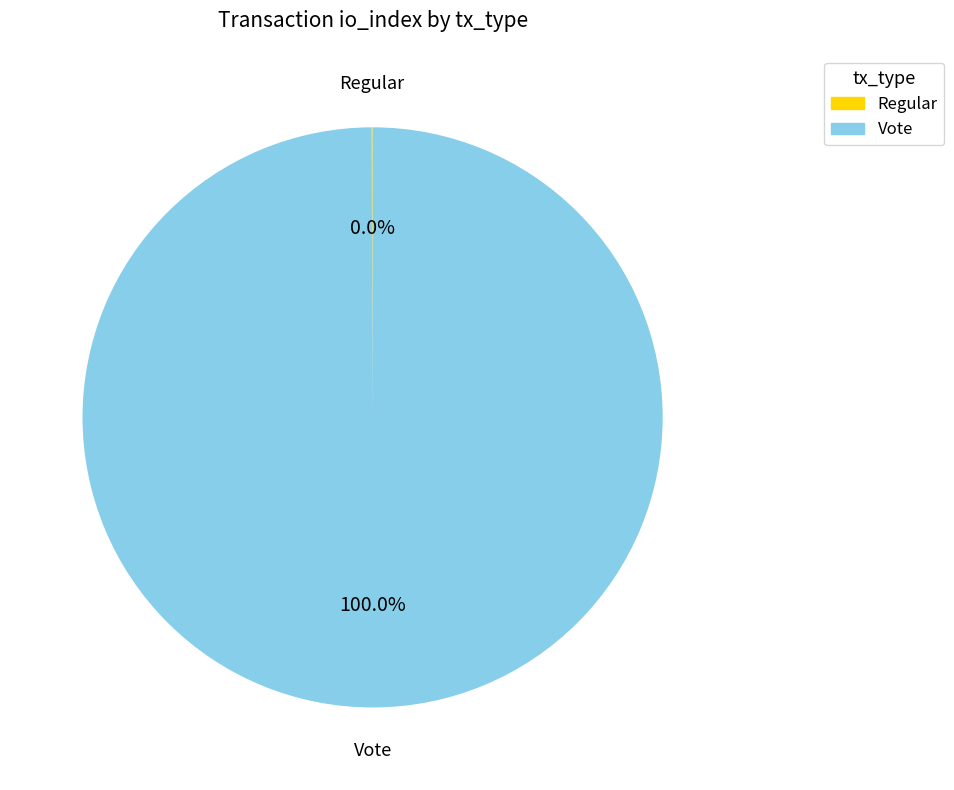

Is there any slice that represents more than half of the pie?

Yes